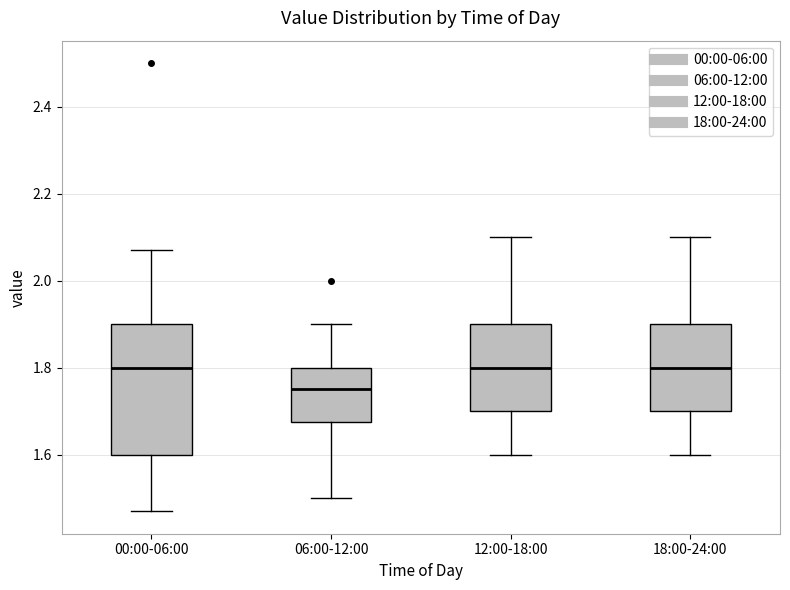

Comparing the boxes themselves (not the whiskers), which one is the tallest?

00:00-06:00